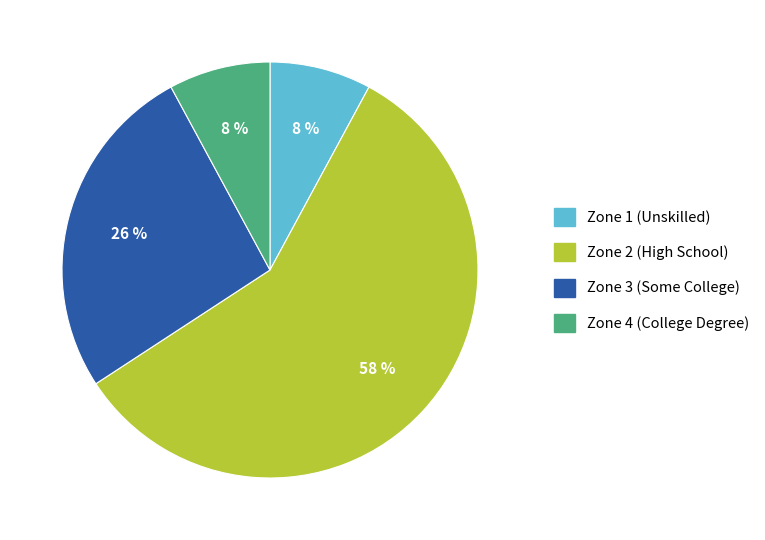

Does any single category account for the majority?

Yes